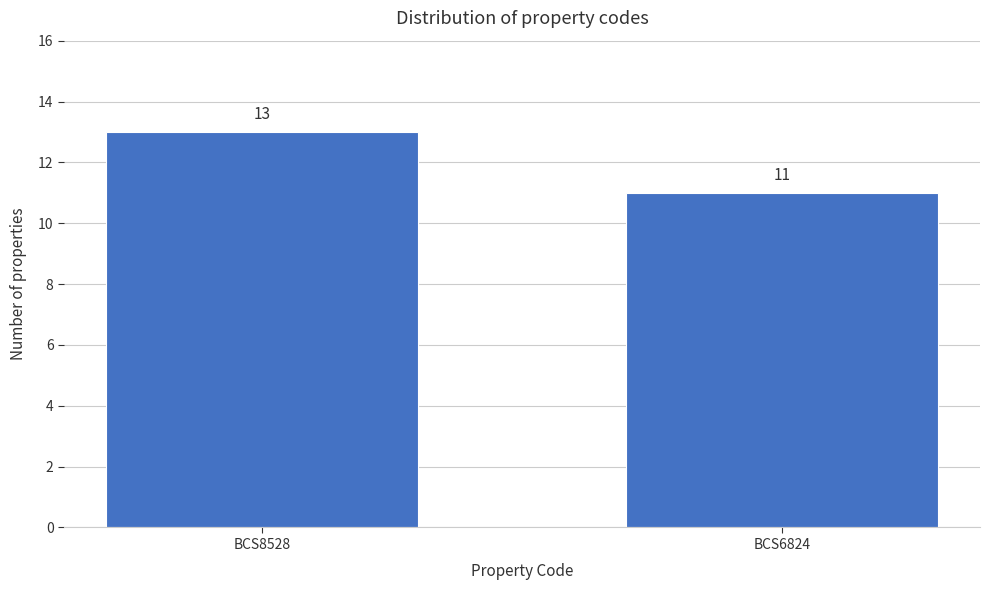

Reading left to right, transcribe all the data shown in this chart.

BCS8528=13	BCS6824=11